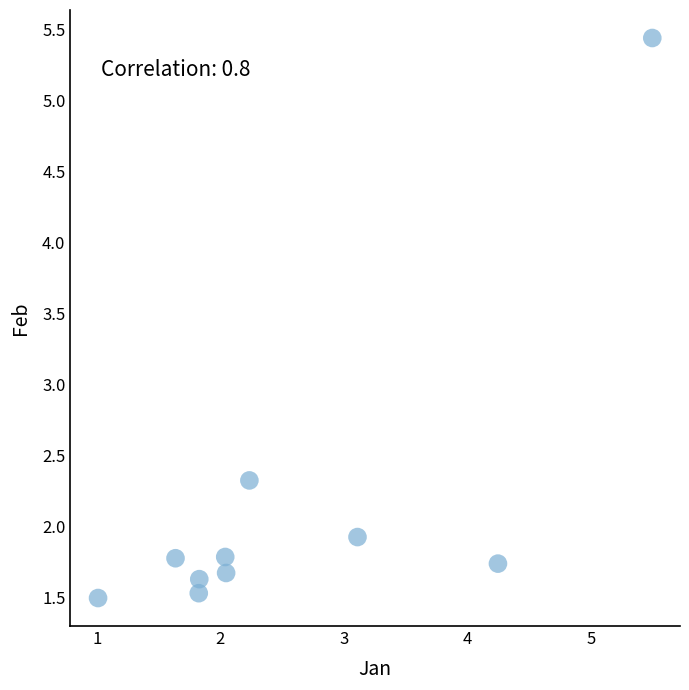

What Y value in the scatter plot is closest to 3?

2.3